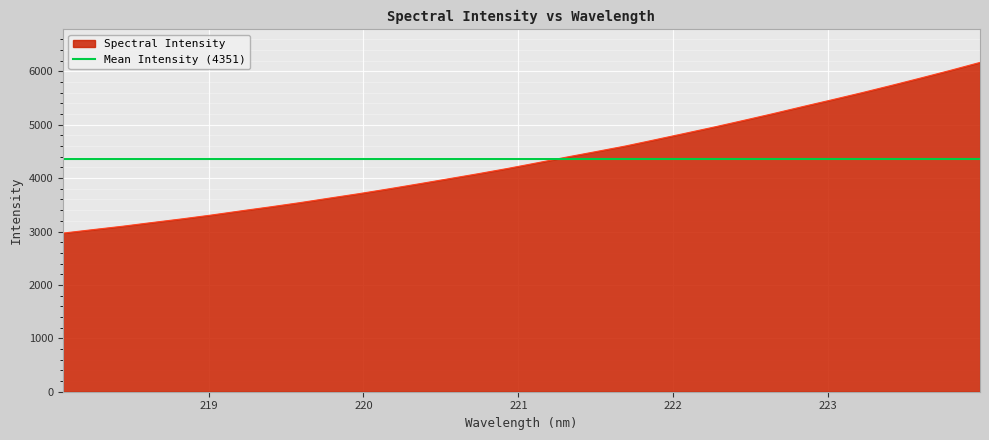

What is the value of the 30th point from the left?

5875.1